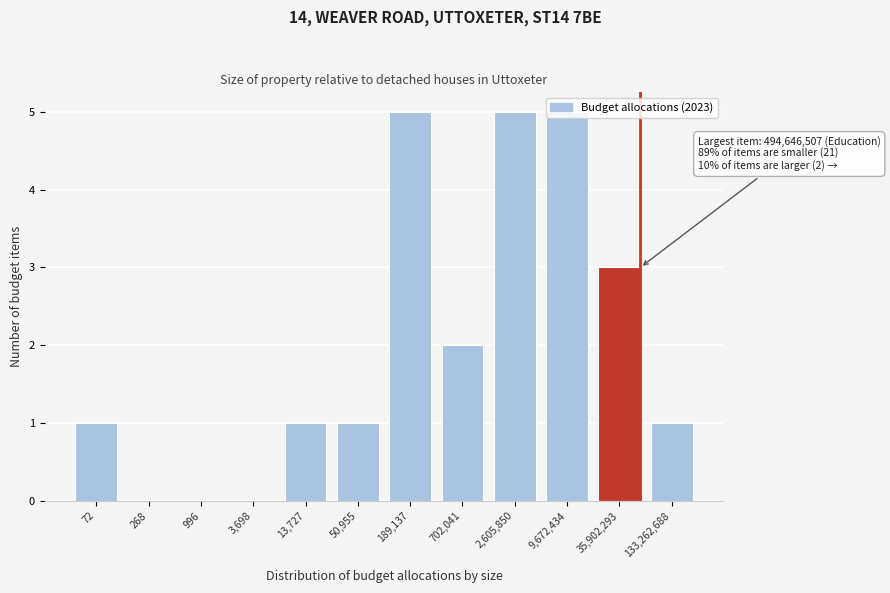

What is the maximum value shown in the chart?

5